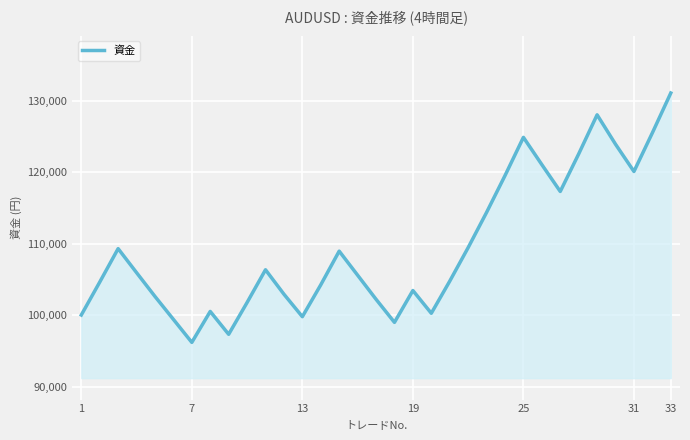

What is the difference between the maximum and minimum values?

34880.3